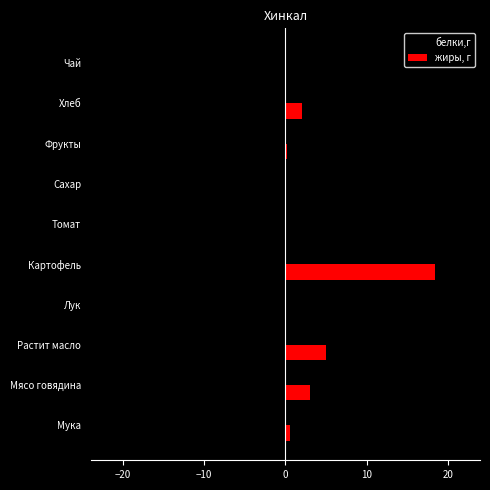

What are all the series names shown in the legend?

белки,г, жиры, г